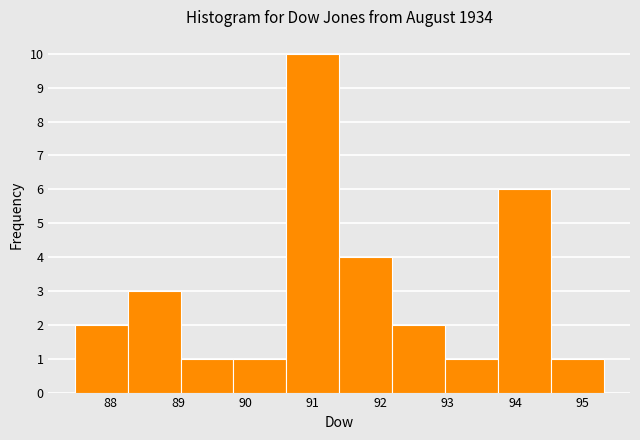

Reading left to right, transcribe this chart: for each bar, give the range it covers on the x-axis and its height. Neither the bar edges nor the heights are printed on the chart, so give them approximately, as read against the axes.

87.5 to 88.3: 2
88.3 to 89.0: 3
89.0 to 89.8: 1
89.8 to 90.6: 1
90.6 to 91.4: 10
91.4 to 92.2: 4
92.2 to 93.0: 2
93.0 to 93.7: 1
93.7 to 94.5: 6
94.5 to 95.3: 1